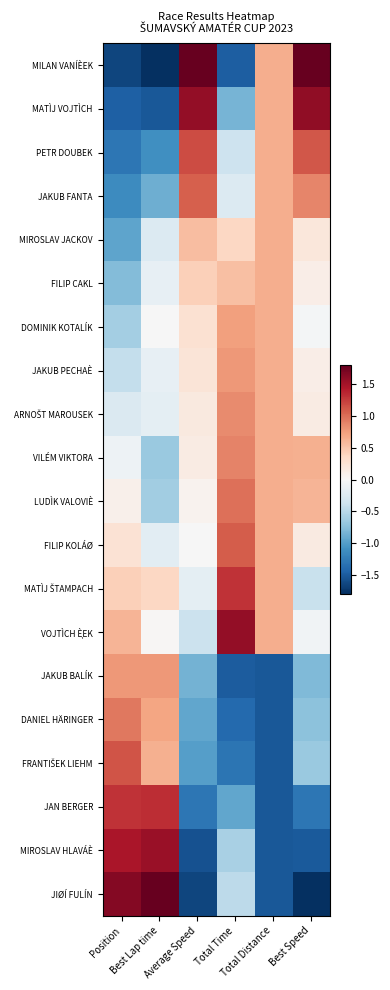

At how many categories does at least one series exceed 2?

3